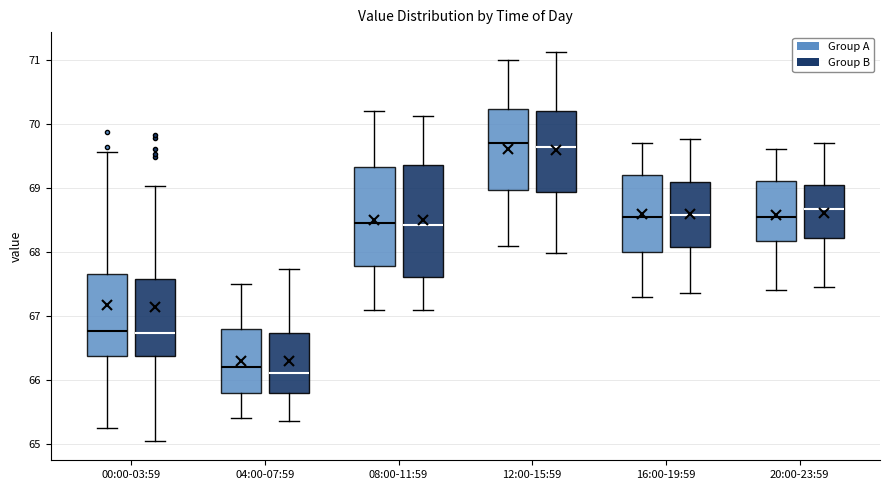

Reading left to right, transcribe this box plot: for each box, give where its median line is, the range the box spans, and where its two whiskers end, as read against the y-axis. The values are not printed on the chart, so give them approximately, as read against the axis.

00:00-03:59 (Group A): median 66.8, box 66.4 to 67.6, whiskers 65.3 to 69.6
00:00-03:59 (Group B): median 66.7, box 66.4 to 67.6, whiskers 65.1 to 69.0
04:00-07:59 (Group A): median 66.2, box 65.8 to 66.8, whiskers 65.4 to 67.5
04:00-07:59 (Group B): median 66.1, box 65.8 to 66.7, whiskers 65.4 to 67.7
08:00-11:59 (Group A): median 68.5, box 67.8 to 69.3, whiskers 67.1 to 70.2
08:00-11:59 (Group B): median 68.4, box 67.6 to 69.4, whiskers 67.1 to 70.1
12:00-15:59 (Group A): median 69.7, box 69.0 to 70.2, whiskers 68.1 to 71.0
12:00-15:59 (Group B): median 69.6, box 68.9 to 70.2, whiskers 68.0 to 71.1
16:00-19:59 (Group A): median 68.6, box 68.0 to 69.2, whiskers 67.3 to 69.7
16:00-19:59 (Group B): median 68.6, box 68.1 to 69.1, whiskers 67.4 to 69.8
20:00-23:59 (Group A): median 68.6, box 68.2 to 69.1, whiskers 67.4 to 69.6
20:00-23:59 (Group B): median 68.7, box 68.2 to 69.0, whiskers 67.5 to 69.7